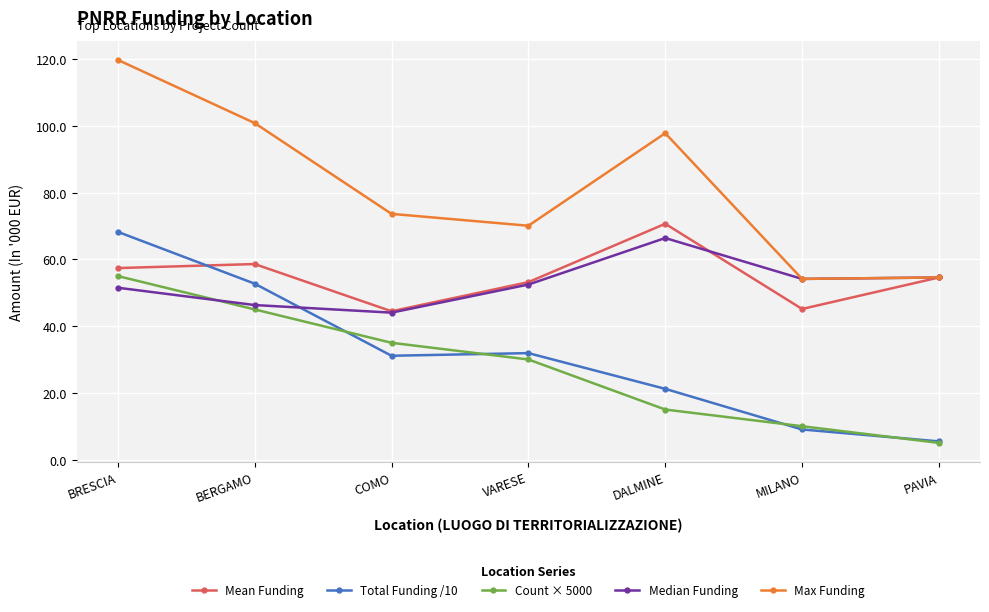

Which category has the highest value in the Count × 5000 series?

BRESCIA